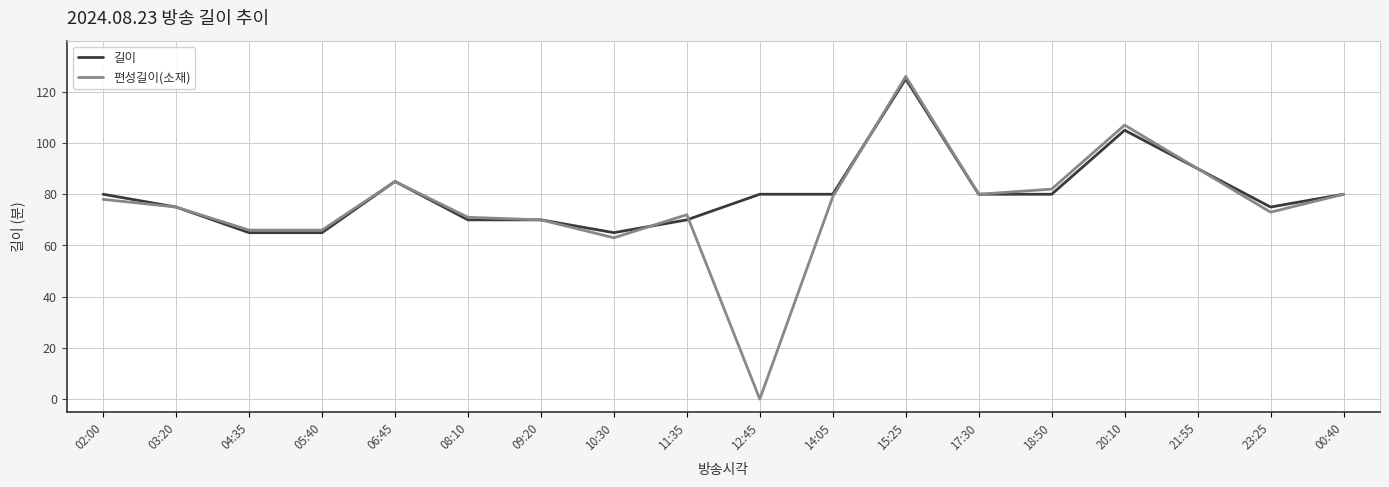

How many series are shown in this chart?

2